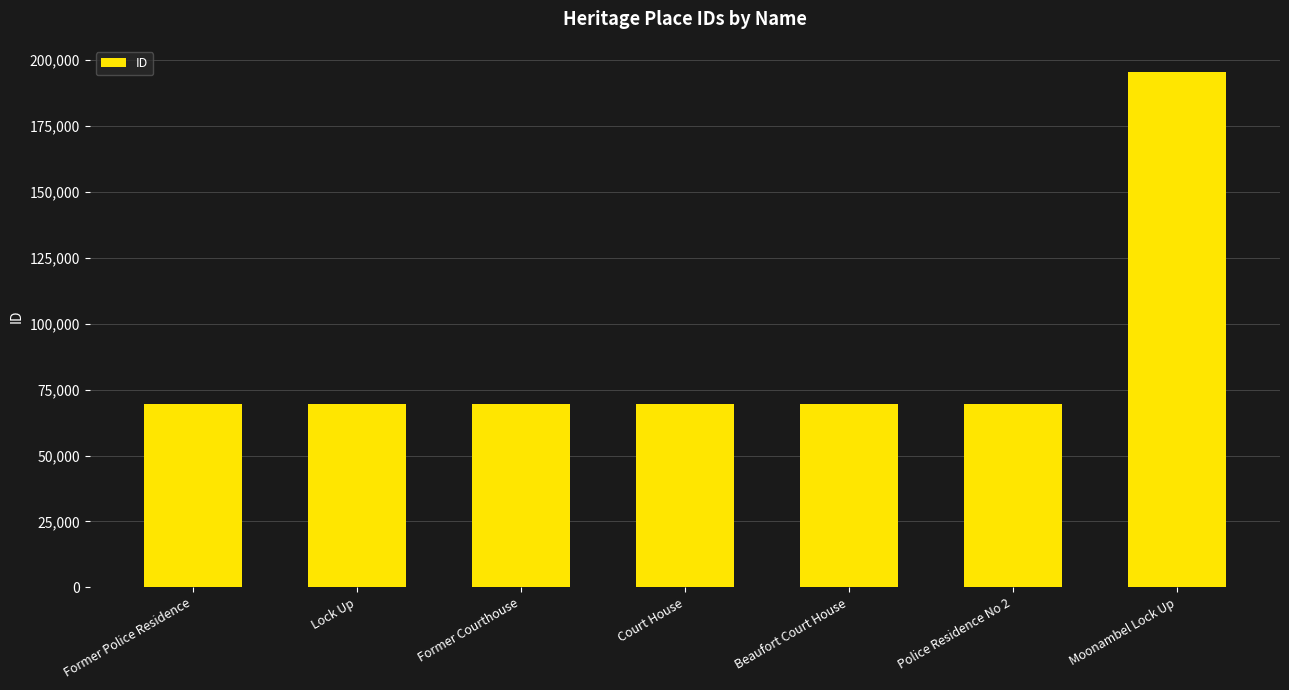

What is the sum of the values at Police Residence No 2 and Former Police Residence?

139097